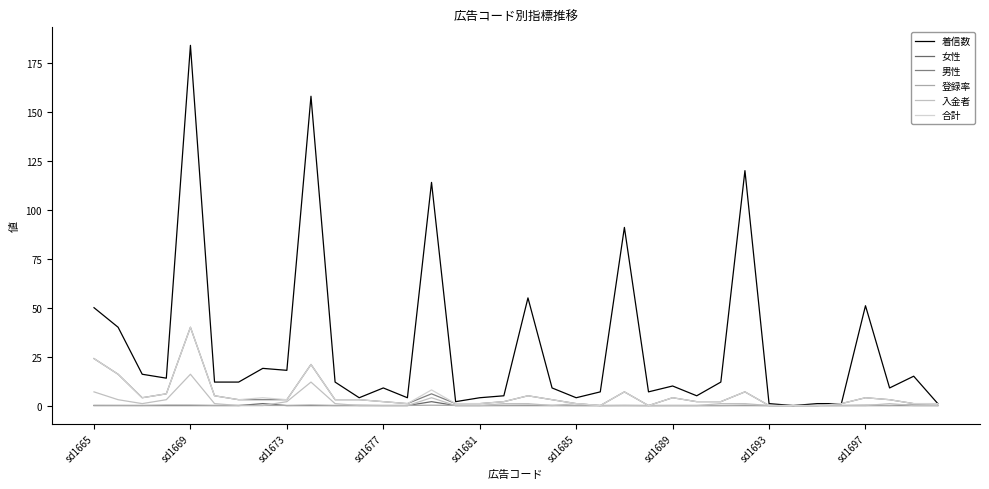

True or false: 着信数 and 入金者 cross at least once.

False